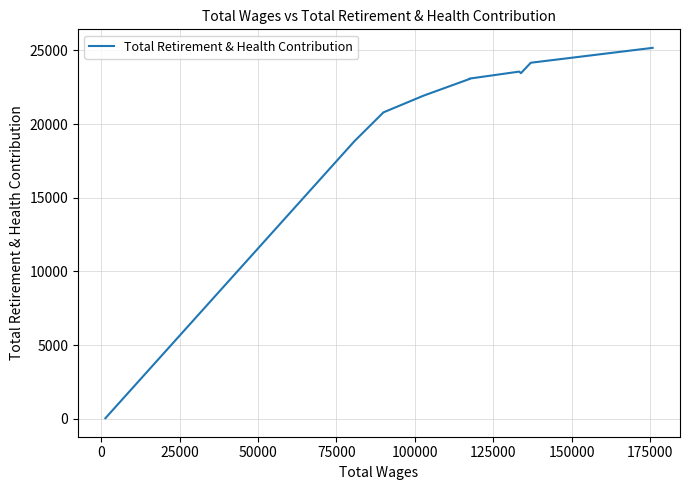

What is the maximum value shown in the chart?

25164